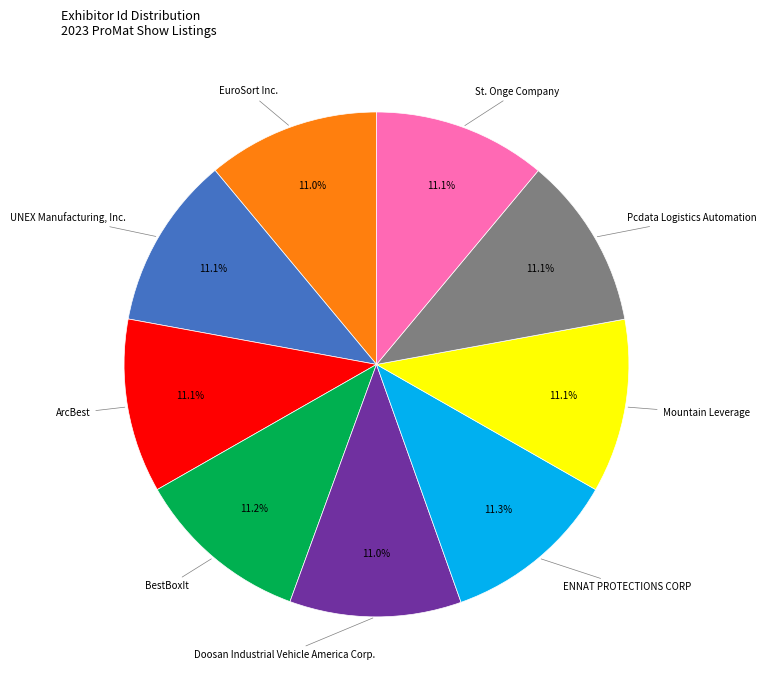

What is the ratio of the value at BestBoxIt to the value at Mountain Leverage?

1.0